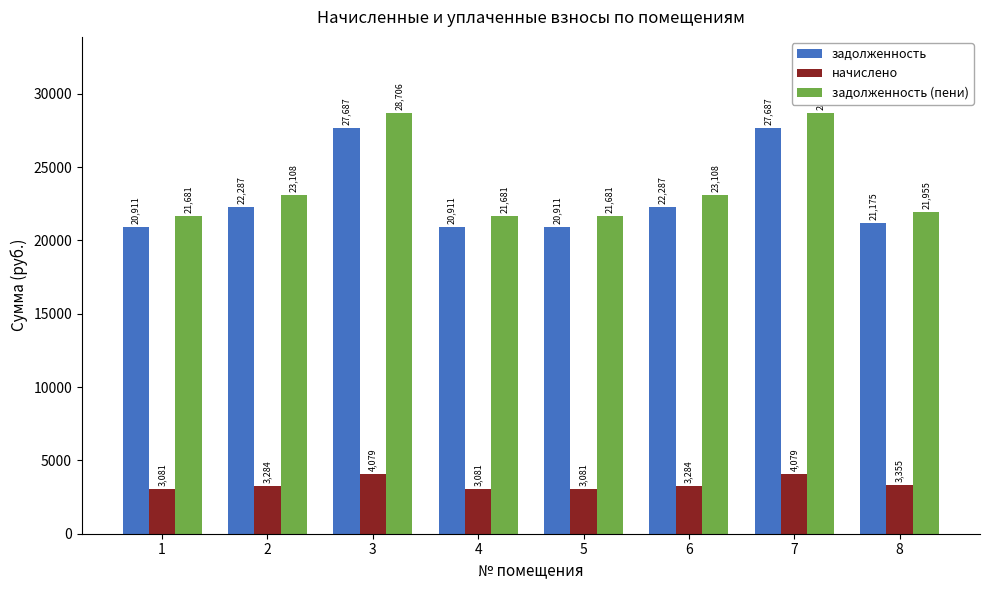

What is the spread (max minus min) of values at 4?

18599.9